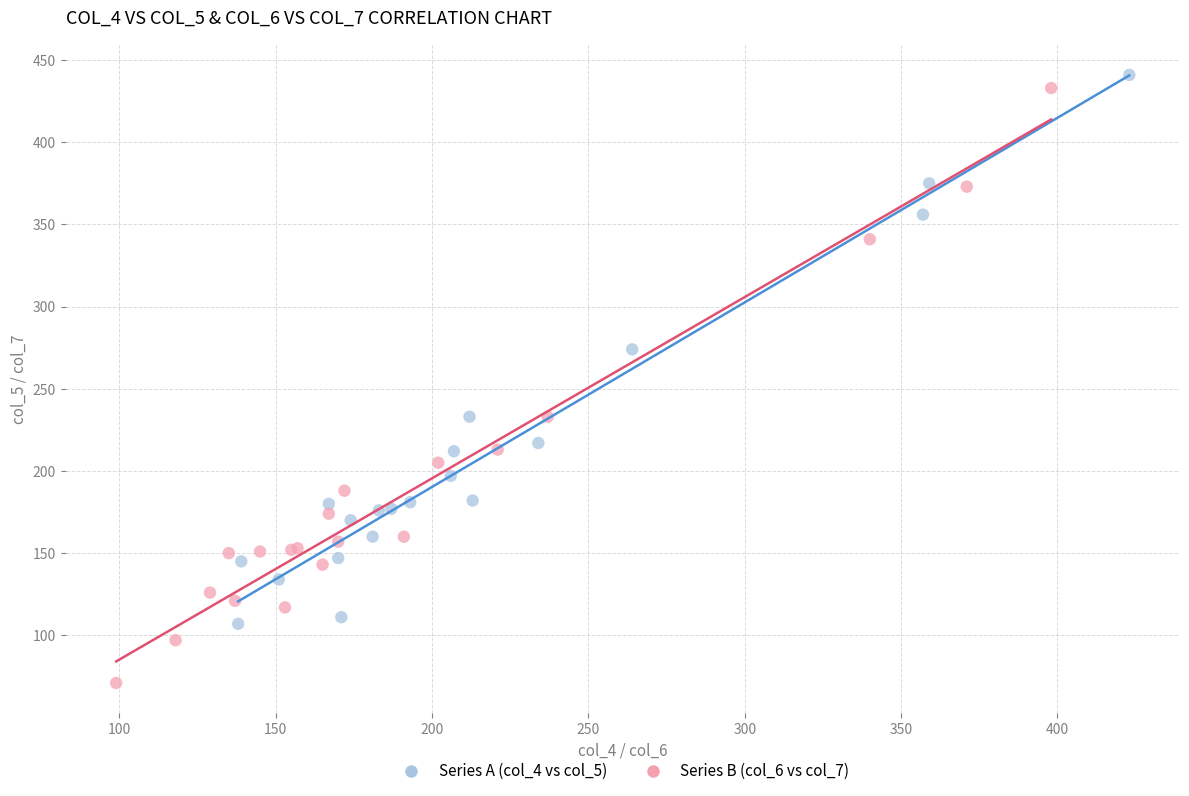

Which series contains the lowest Y value?

Series B (col_6 vs col_7)